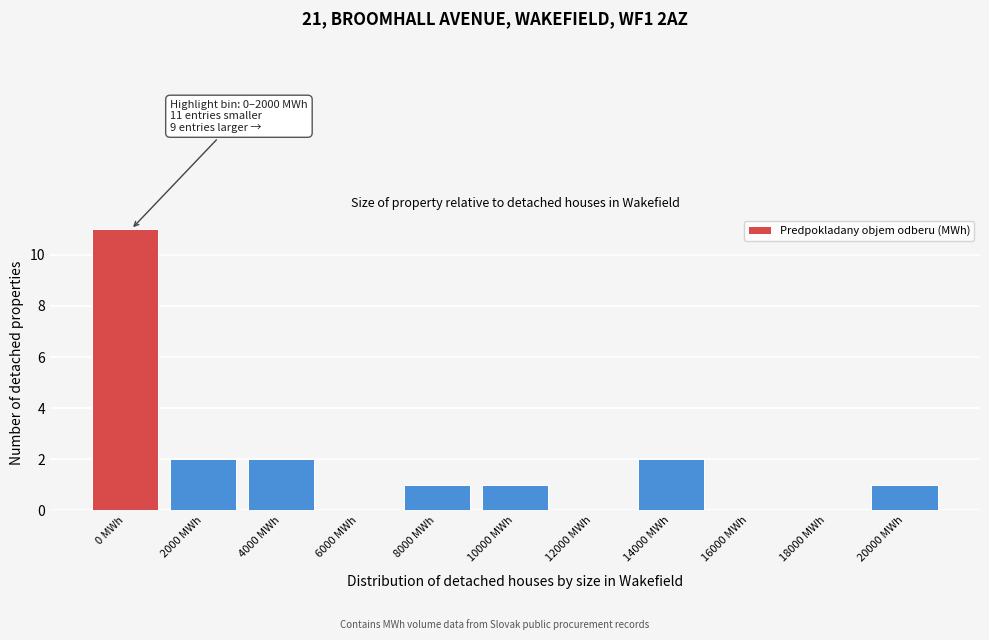

Reading left to right, extract all data points from this chart.

0 MWh=11	2000 MWh=2	4000 MWh=2	6000 MWh=0	8000 MWh=1	10000 MWh=1	12000 MWh=0	14000 MWh=2	16000 MWh=0	18000 MWh=0	20000 MWh=1